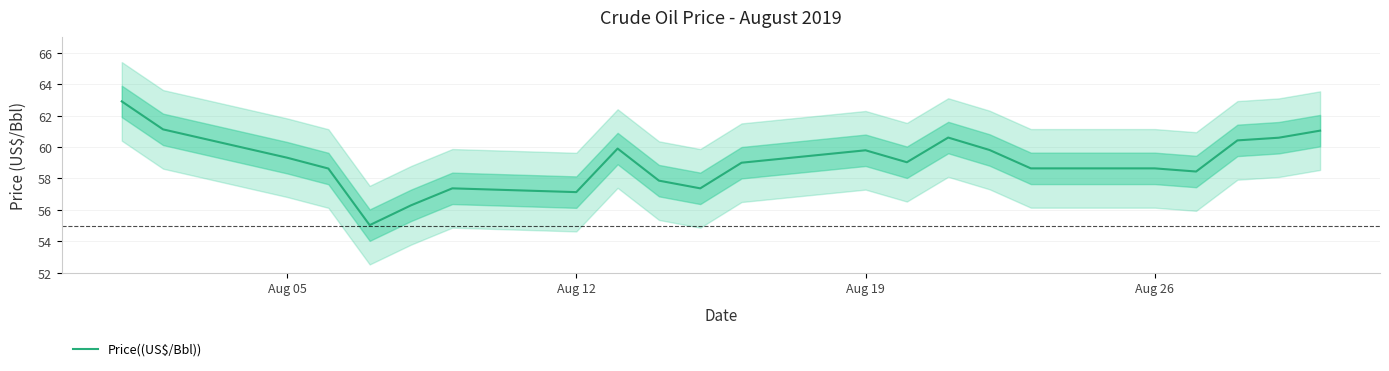

What is the highest value of the Price((US$/Bbl)) series?

62.9